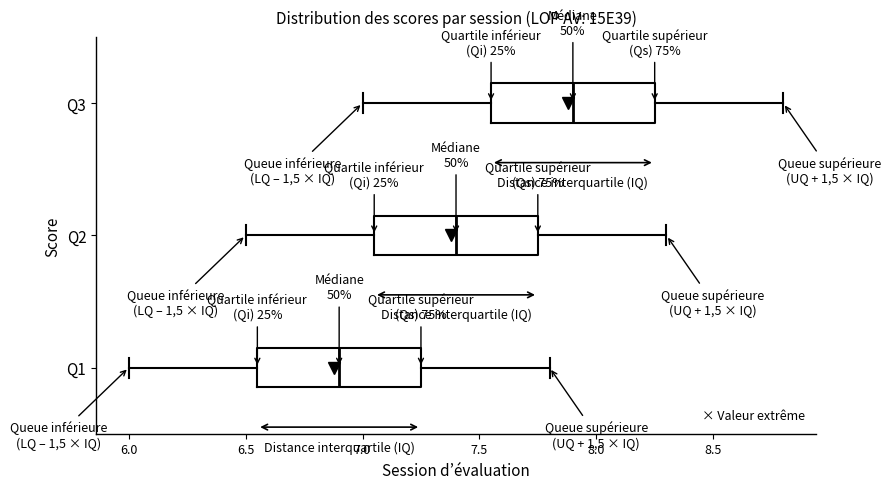

Reading bottom to top, read every box against the x-axis: the position of its median line, the range the box covers, and the ends of its whiskers. The values are not printed on the chart, so give them approximately, as read against the axis.

Q1: median 6.90, box 6.55 to 7.25, whiskers 6.00 to 7.80
Q2: median 7.40, box 7.05 to 7.75, whiskers 6.50 to 8.30
Q3: median 7.90, box 7.55 to 8.25, whiskers 7.00 to 8.80